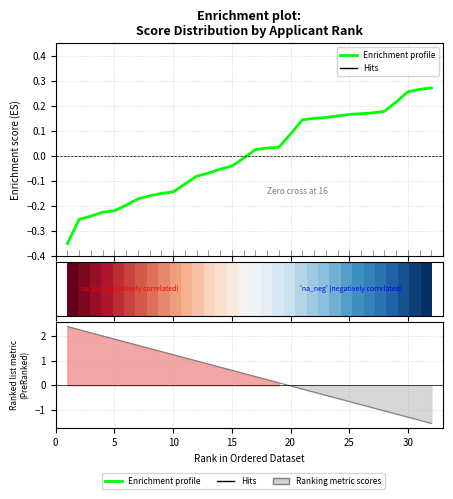

True or false: Enrichment profile has a value of -0.1 at 30.

False